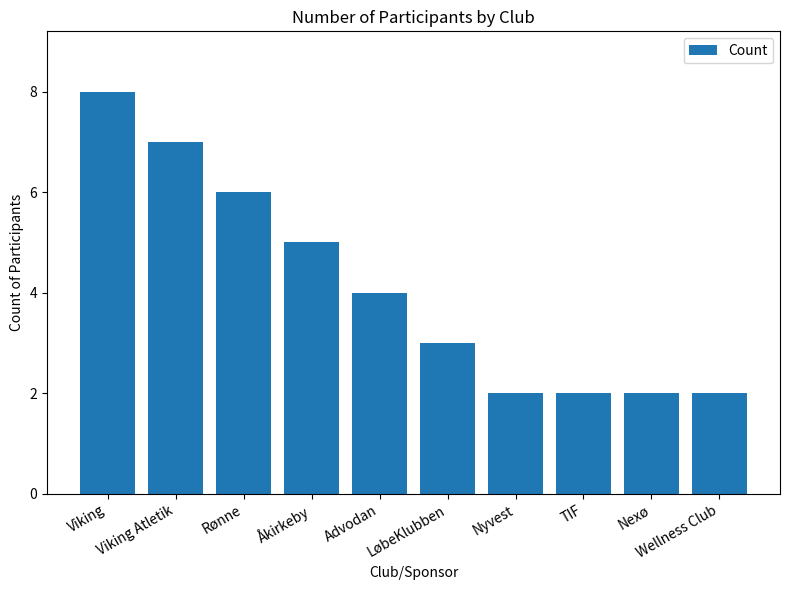

Reading right to left, transcribe all the data shown in this chart.

Wellness Club=2	Nexø=2	TIF=2	Nyvest=2	LøbeKlubben=3	Advodan=4	Åkirkeby=5	Rønne=6	Viking Atletik=7	Viking=8